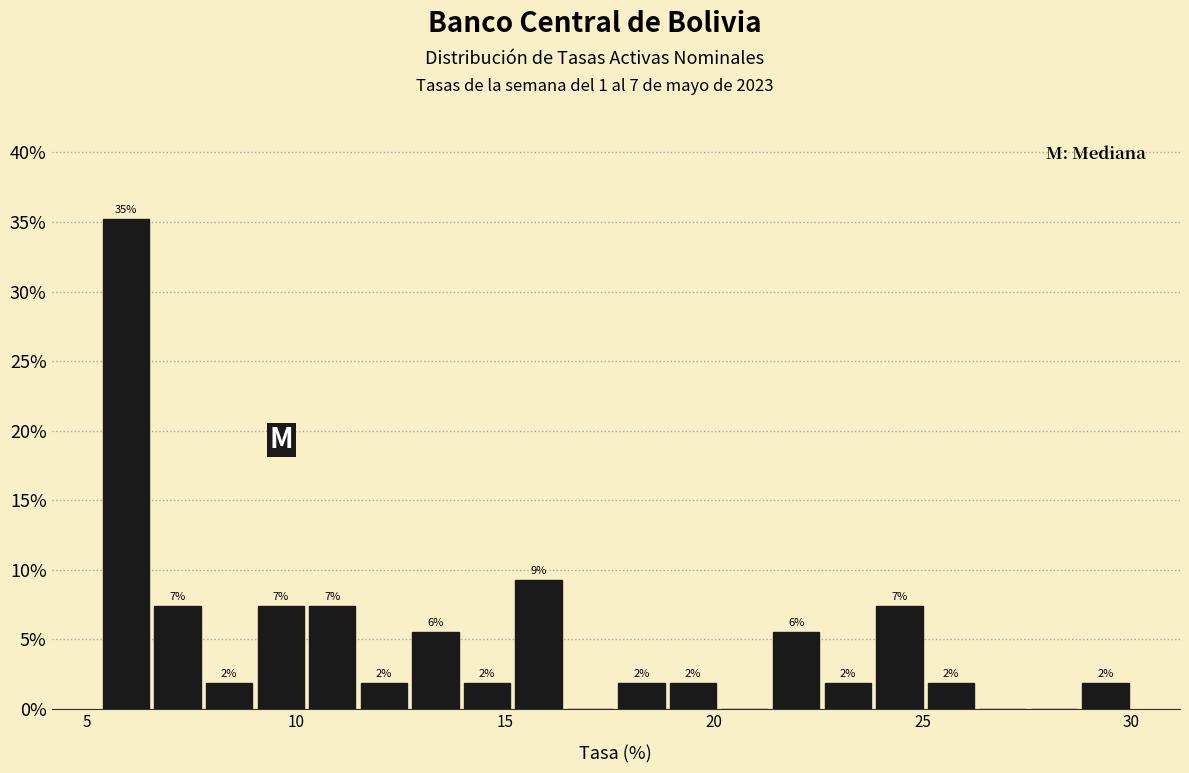

Read against the x-axis, roughly where is the centre of the tallest bar?

6.0